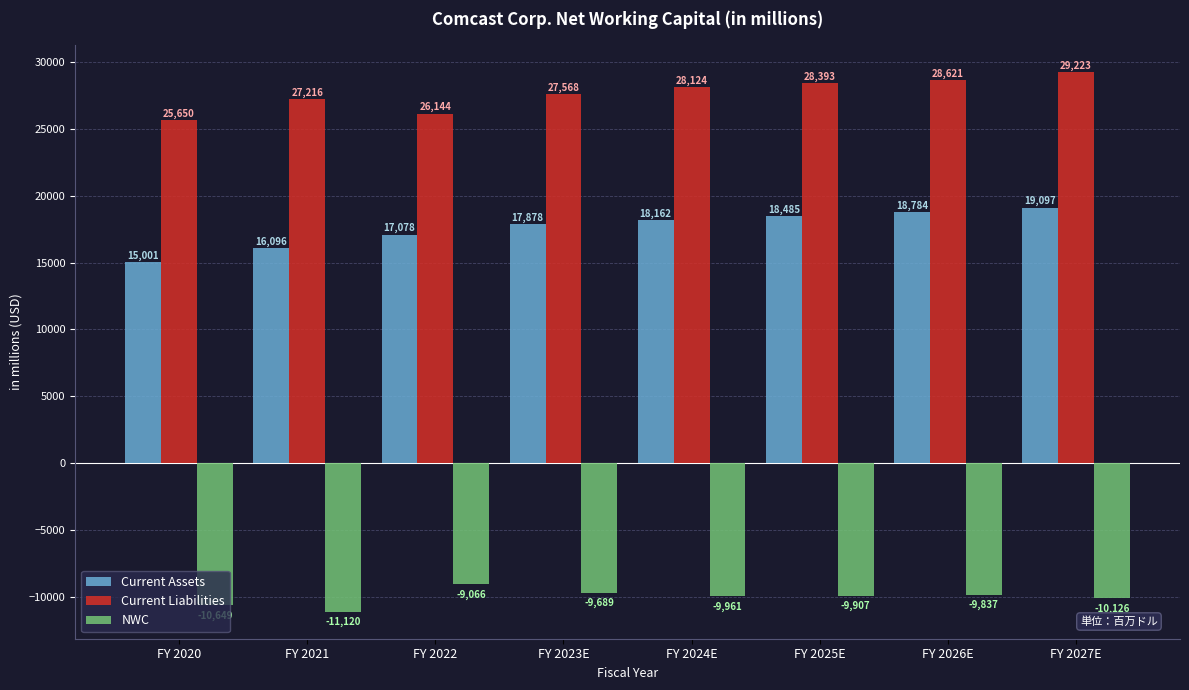

Between FY 2023E and FY 2025E, which series saw the biggest shift?

Current Liabilities